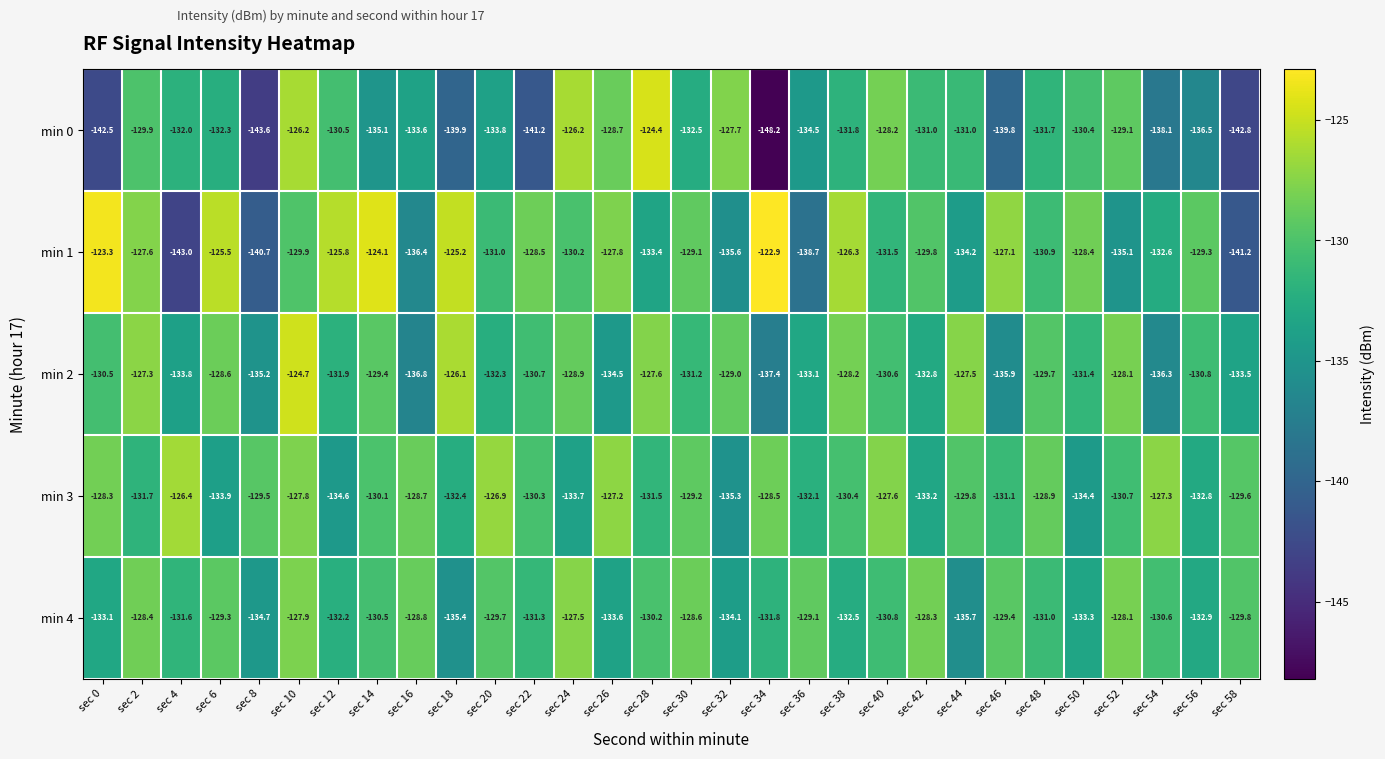

Where is min 0 nearest to the value -136?

sec 56